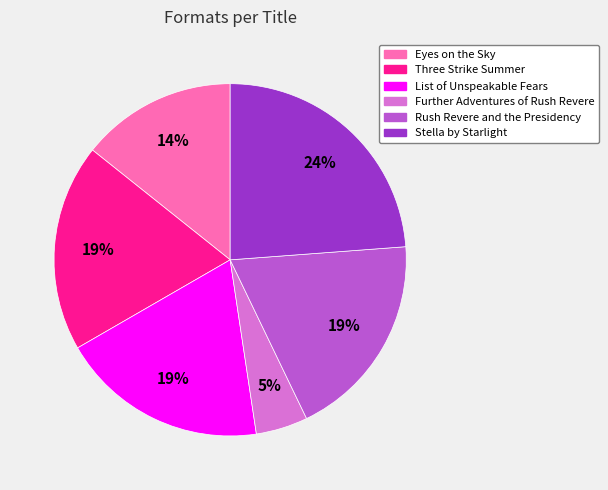

Is it true that Three Strike Summer is 29% of the pie?

False